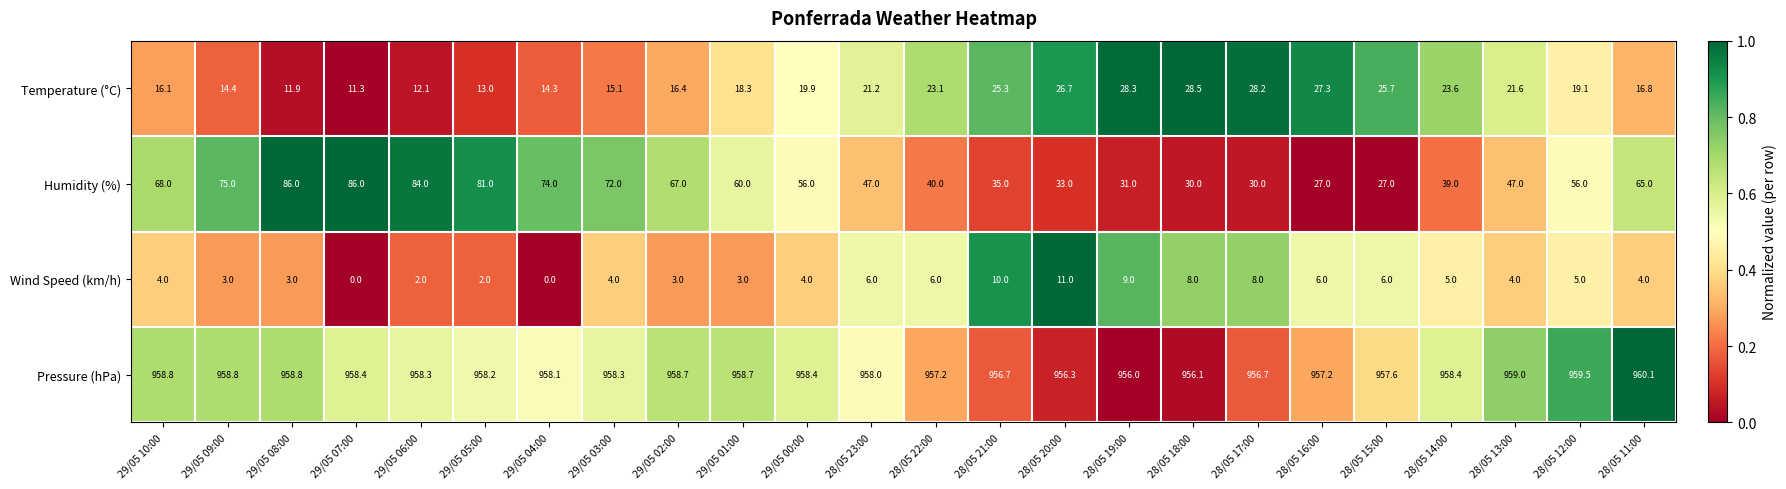

What is the average value of the Wind Speed (km/h) series?

4.8